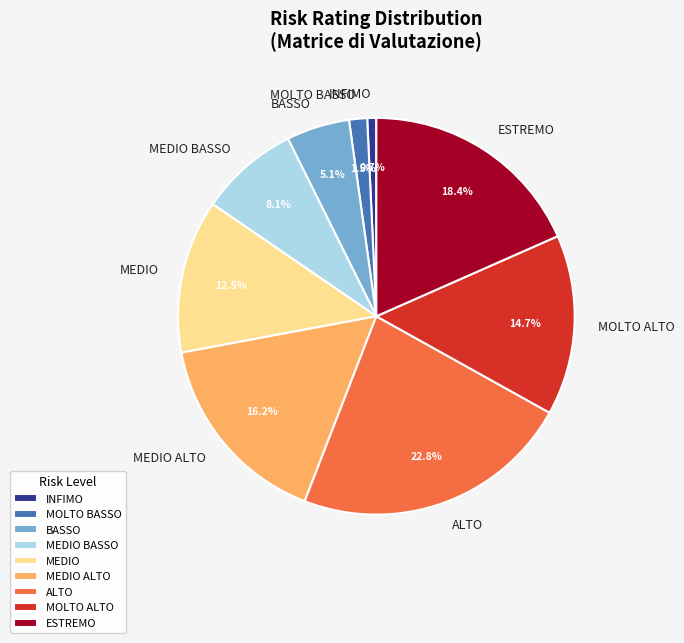

To the nearest percent, what is the difference between the largest and smallest slice percentages?

22%